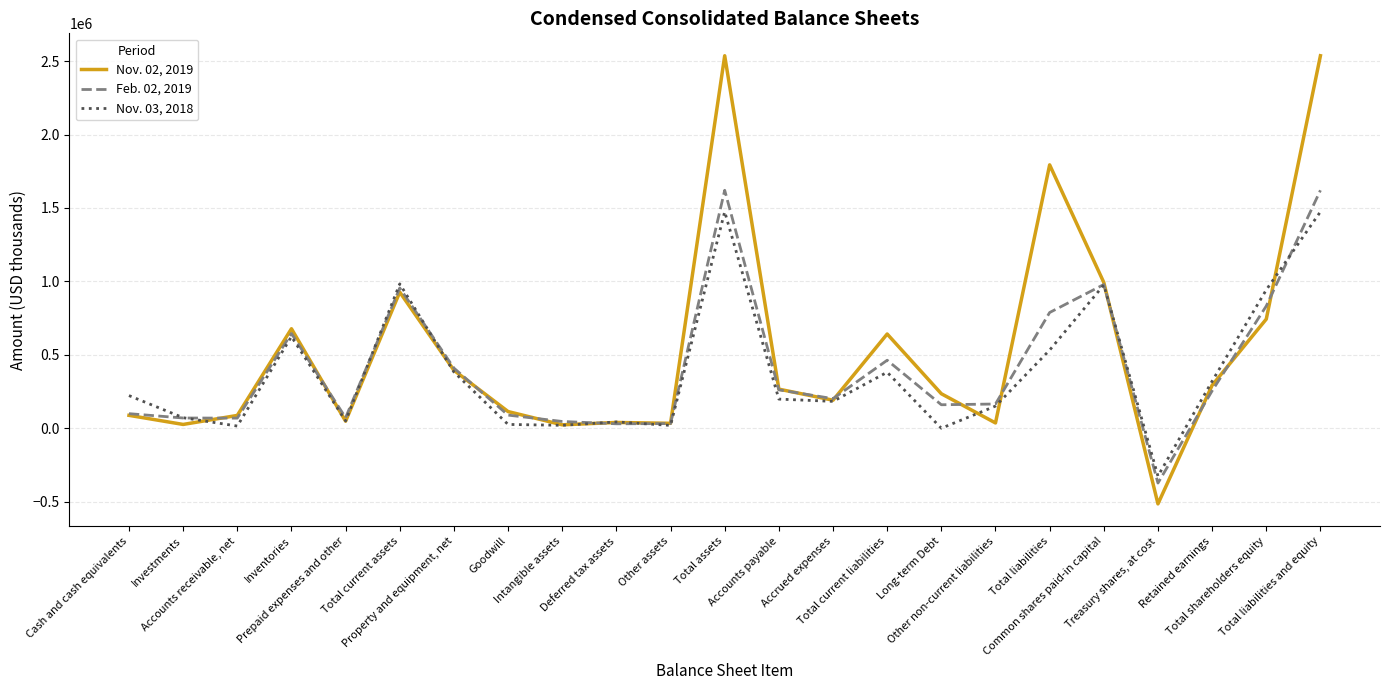

Between Property and equipment, net and Deferred tax assets, which series saw the biggest shift?

Feb. 02, 2019